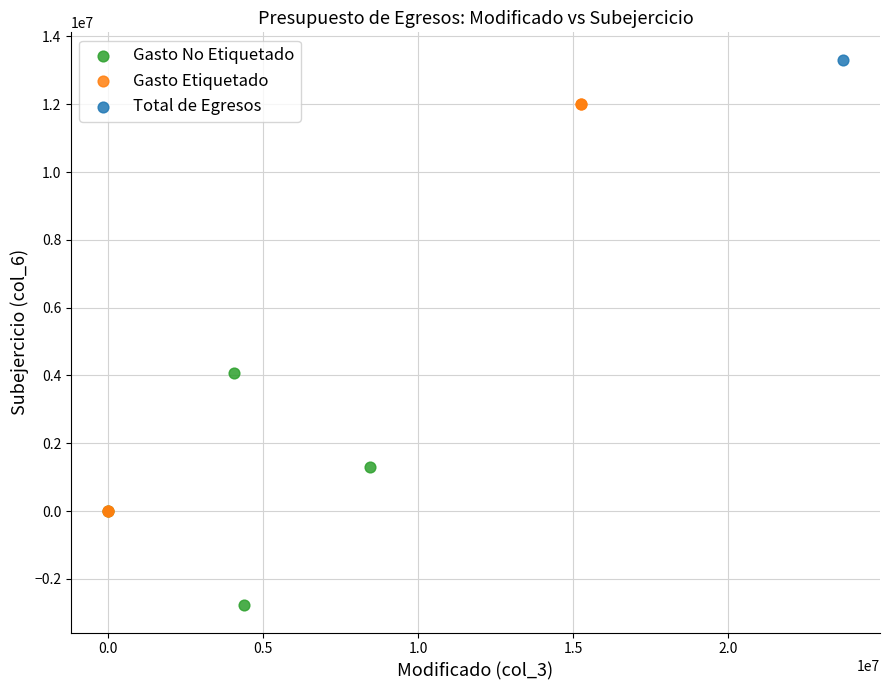

What are all the series names shown in the legend?

Gasto No Etiquetado, Gasto Etiquetado, Total de Egresos